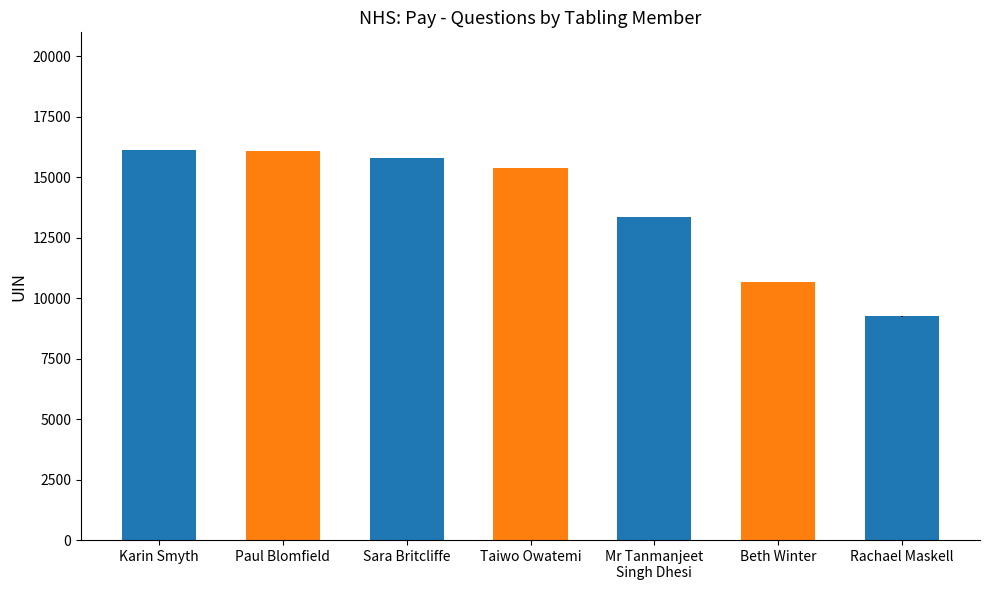

How many data points are less than 15377?

3